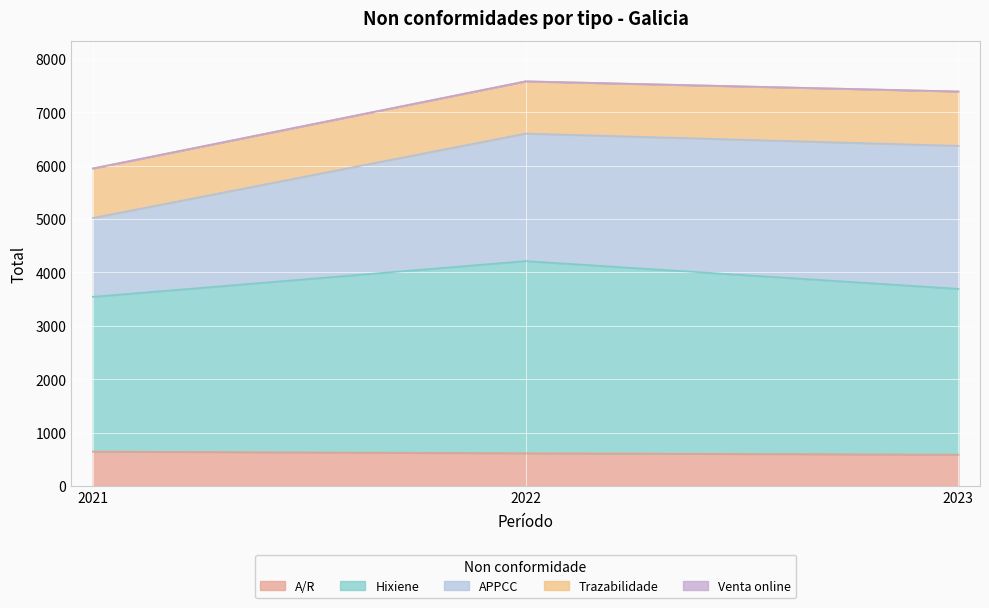

What is the difference between the maximum and minimum values in the APPCC series?

1201